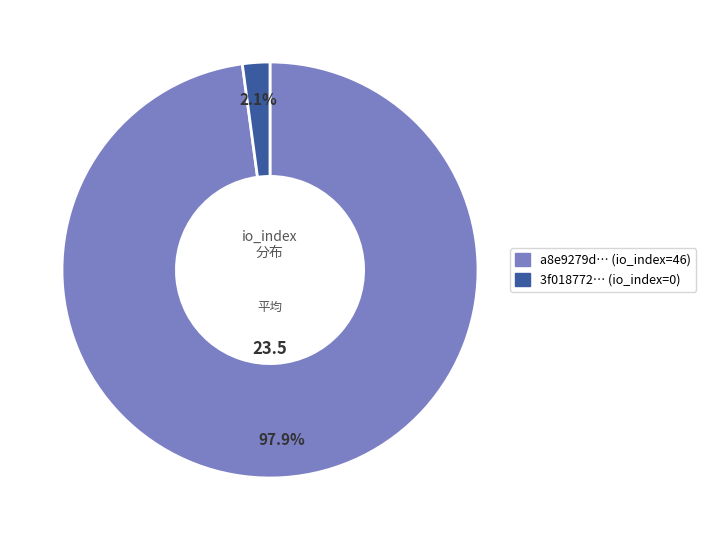

Count the number of slices in the pie.

2